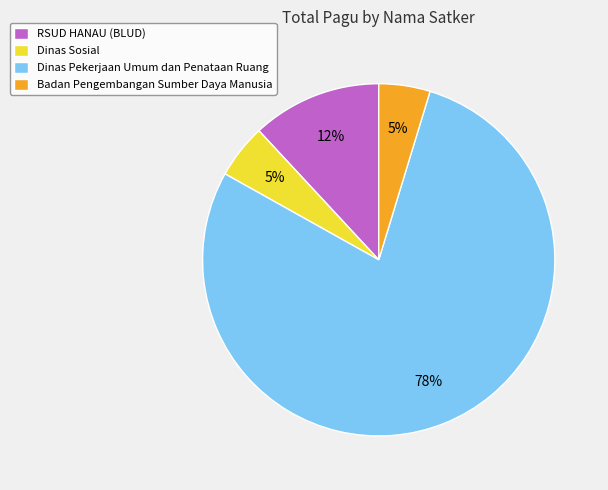

The Dinas Sosial slice represents 19% of the pie. True or false?

False